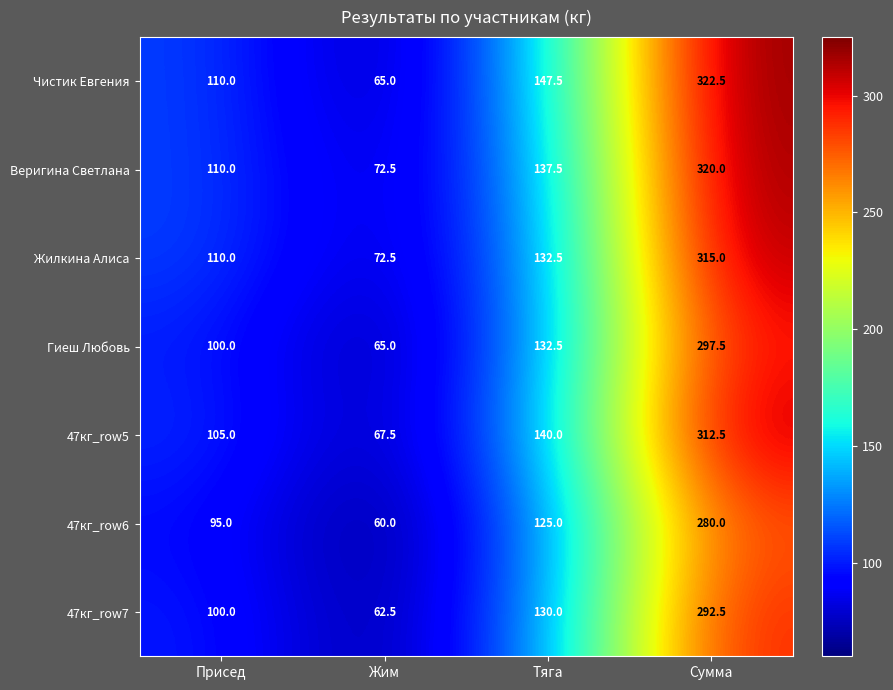

At which label does Гиеш Любовь first exceed 132?

Тяга